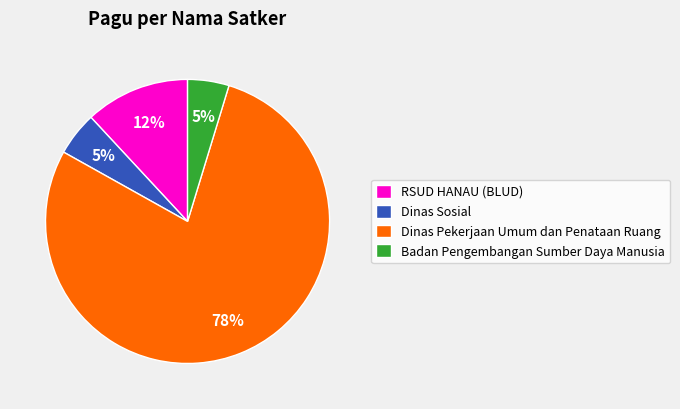

Approximately how many times larger is the value at Dinas Sosial compared to RSUD HANAU (BLUD)?

0.4